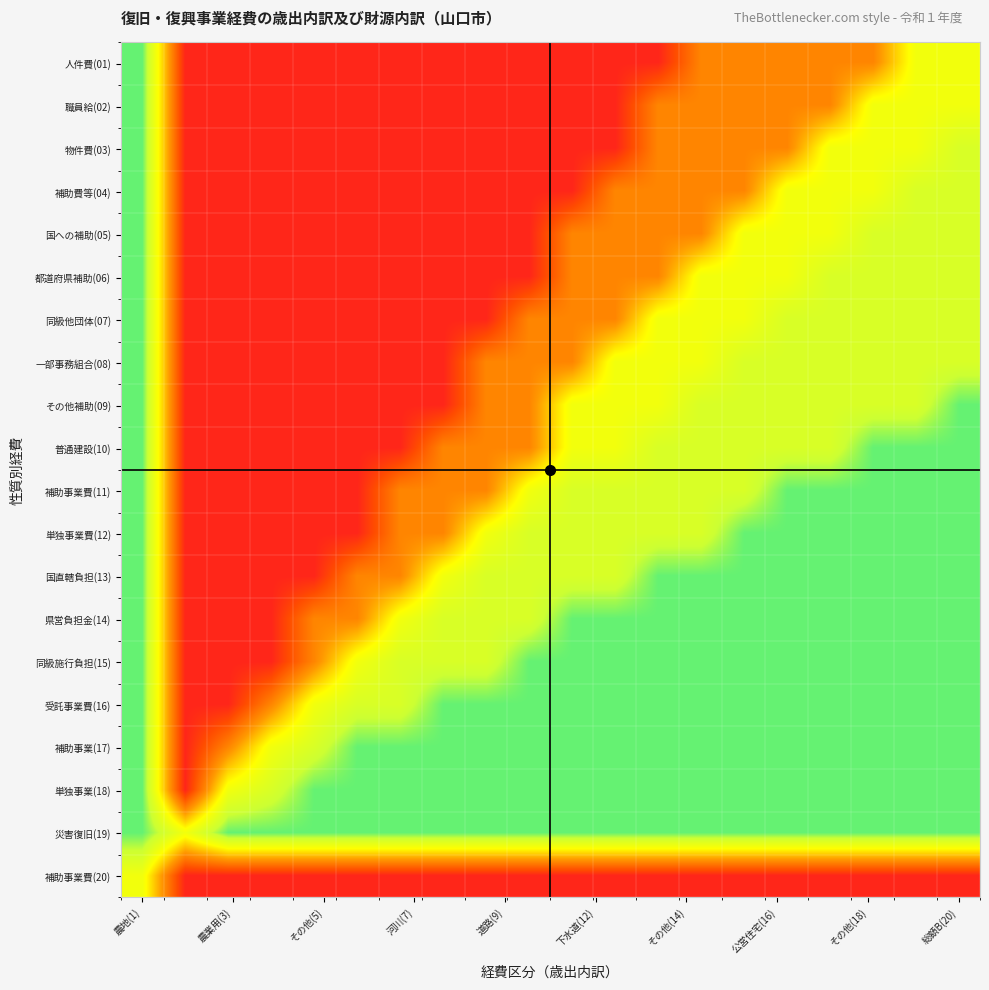

What is the greatest value displayed?

0.9